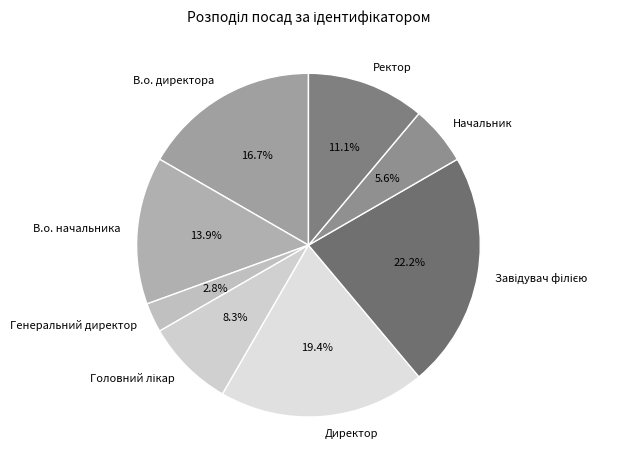

Which slice is the smallest?

Генеральний директор